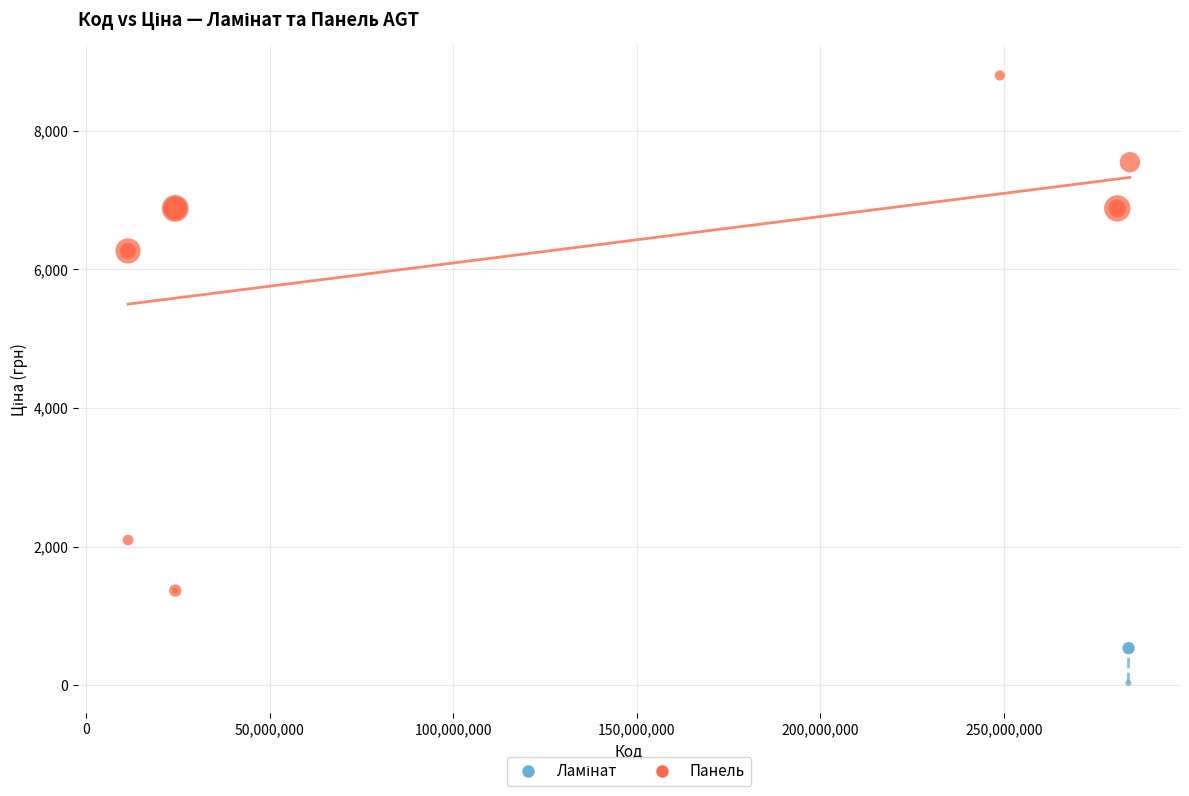

Which series contains the highest Y value?

Панель